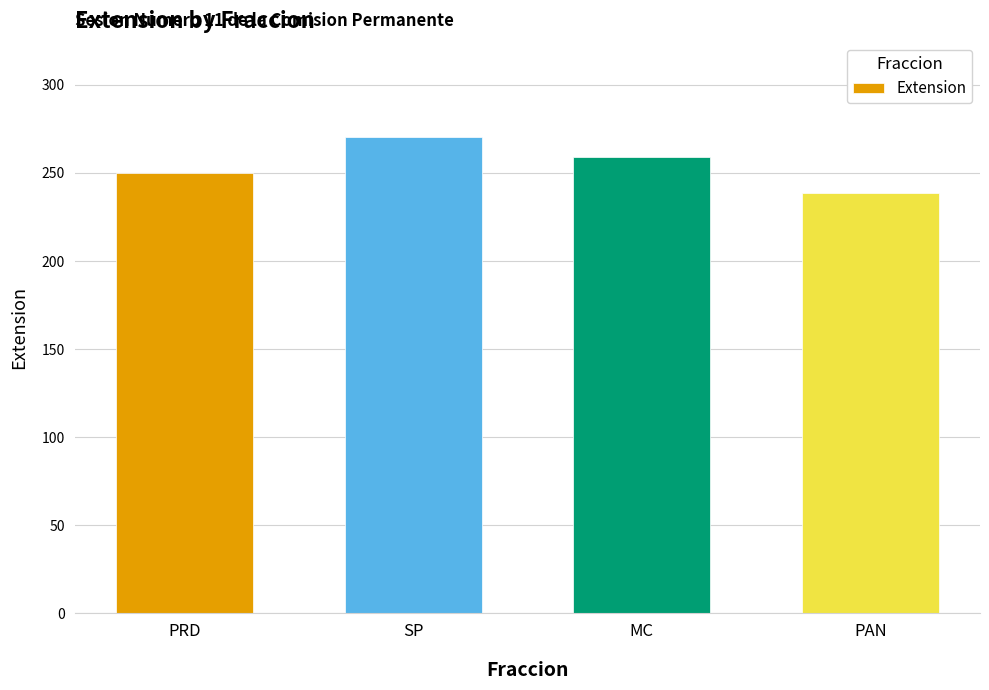

The chart shows a value of 64.3 at SP. True or false?

False